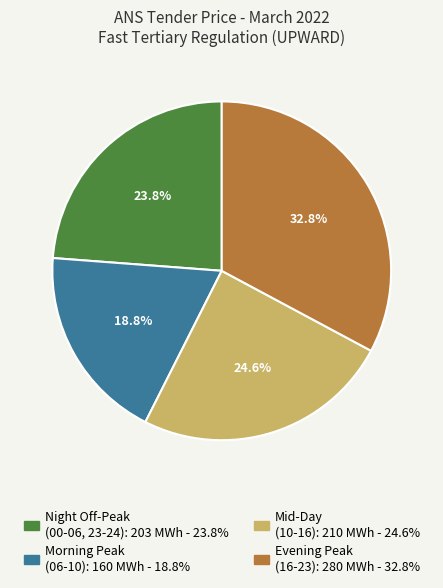

Does any single category account for the majority?

No